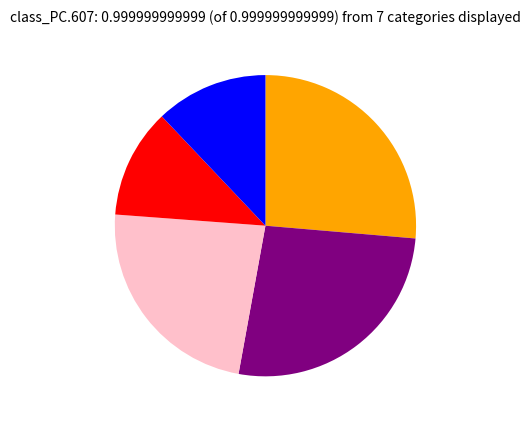

How many slices are in this pie chart?

5